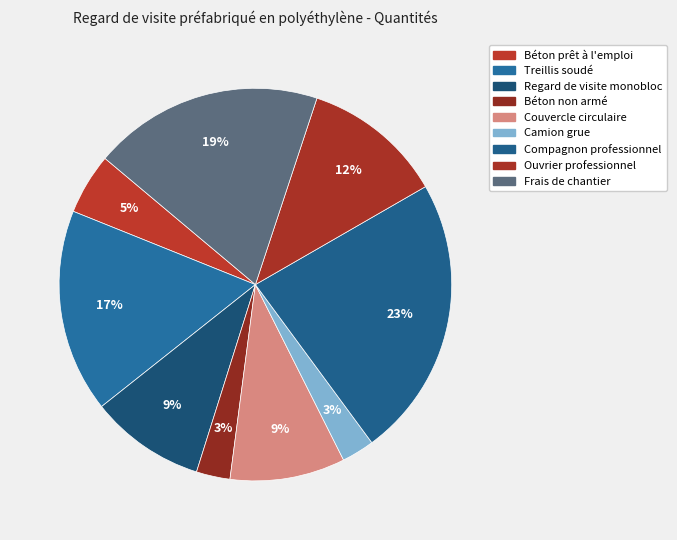

Rank the categories by value from lowest to highest.

Camion grue, Béton non armé, Béton prêt à l'emploi, Regard de visite monobloc, Couvercle circulaire, Ouvrier professionnel, Treillis soudé, Frais de chantier, Compagnon professionnel